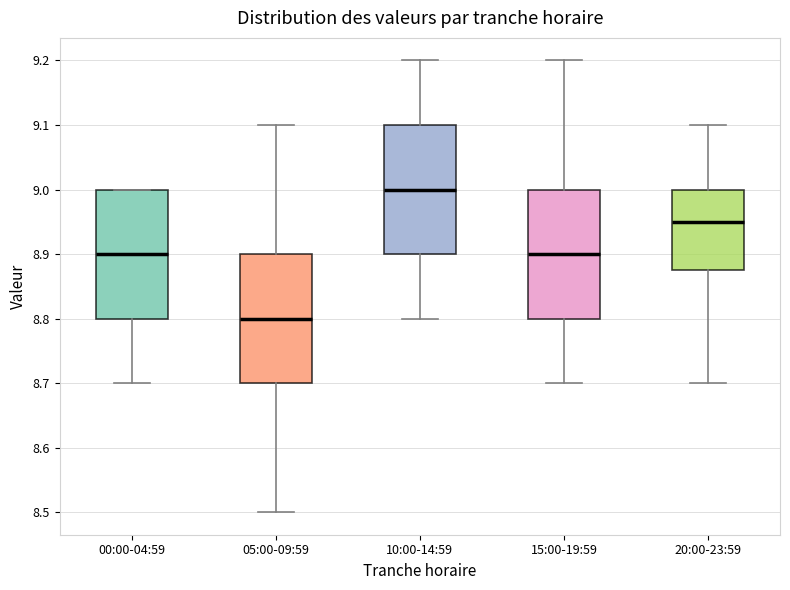

Which box's median line is the lowest?

05:00-09:59